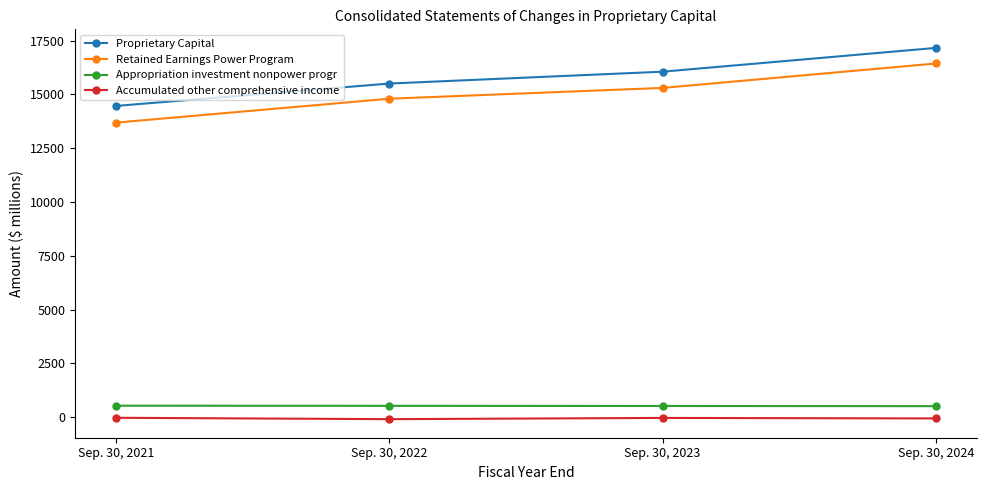

Is the value of Accumulated other comprehensive income at Sep. 30, 2023 greater than the value of Appropriation investment nonpower progr at Sep. 30, 2021?

No